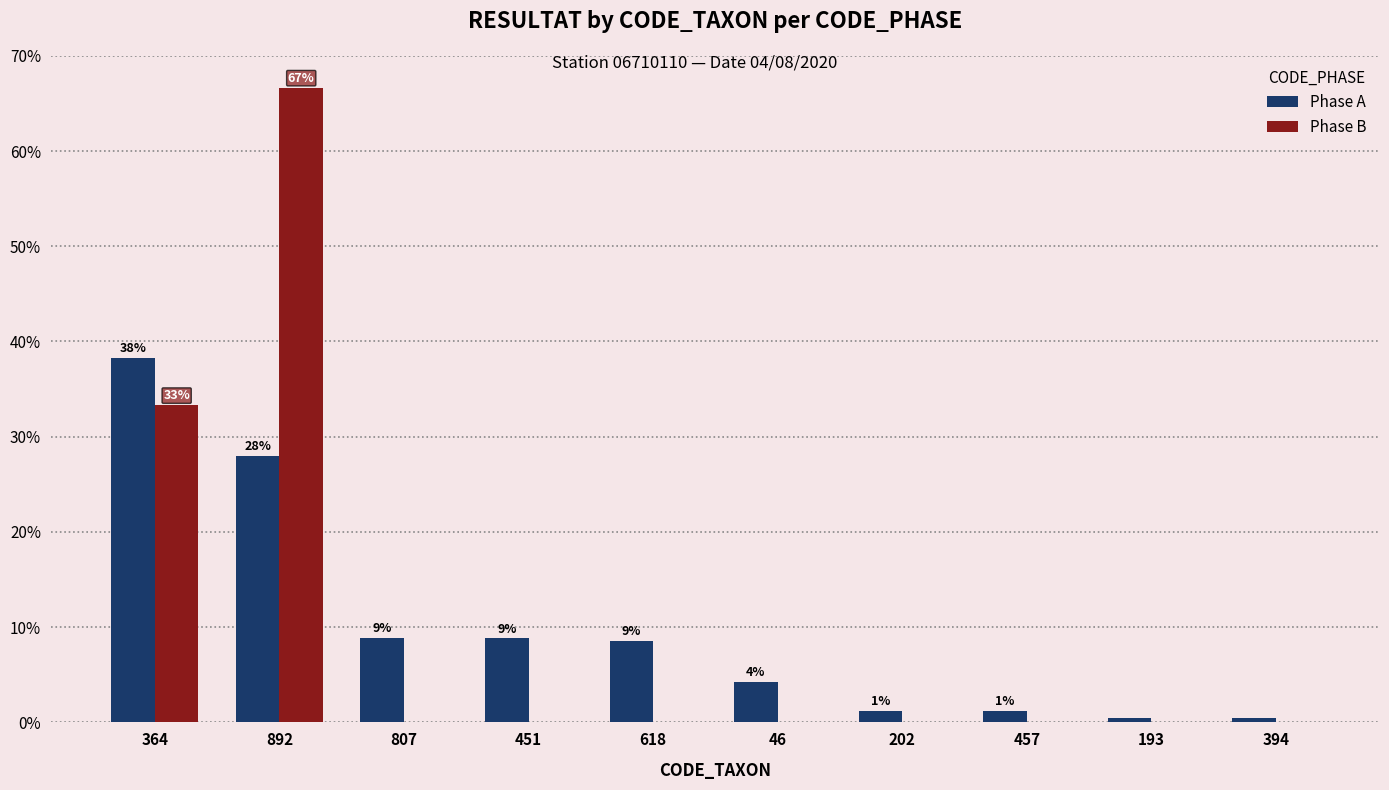

What is the greatest value displayed?

66.7